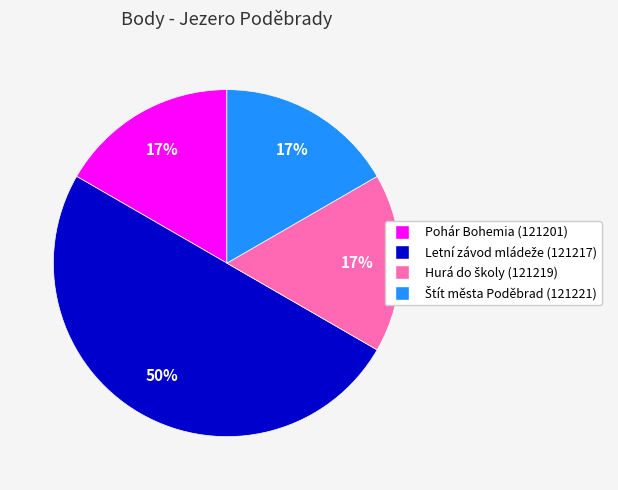

To the nearest percent, what is the average slice percentage?

25%